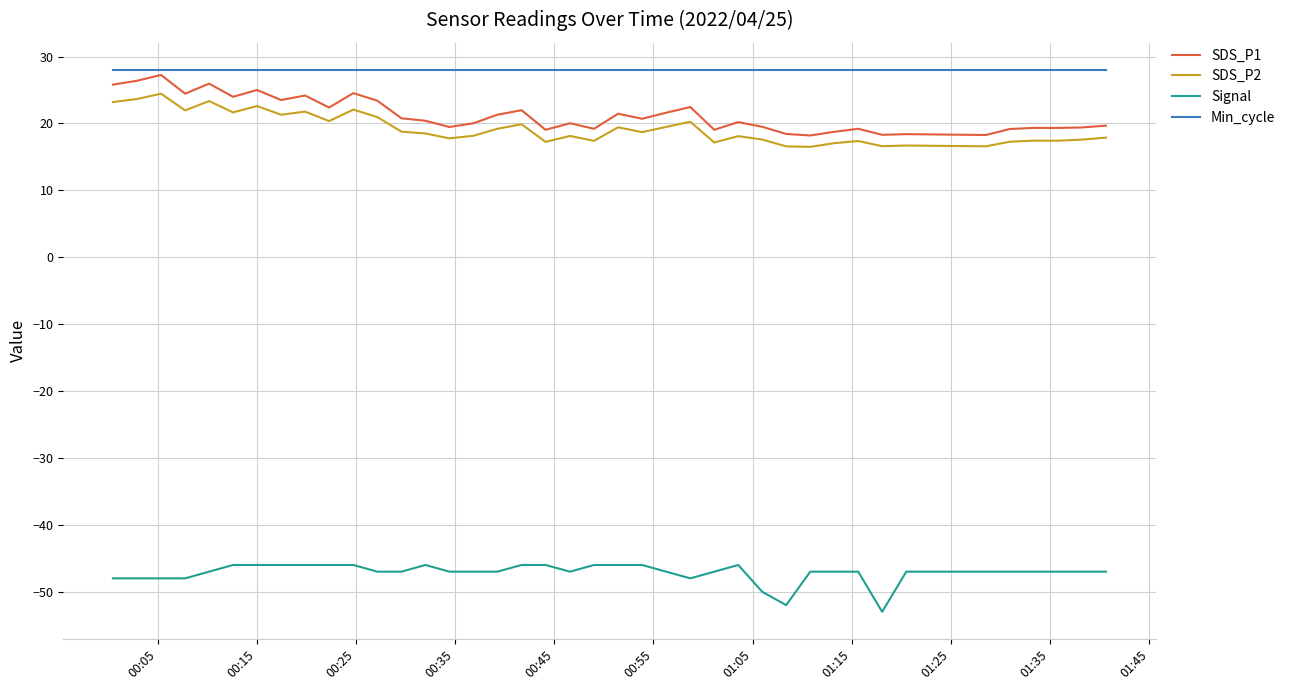

True or false: Min_cycle and Signal intersect in this chart.

False